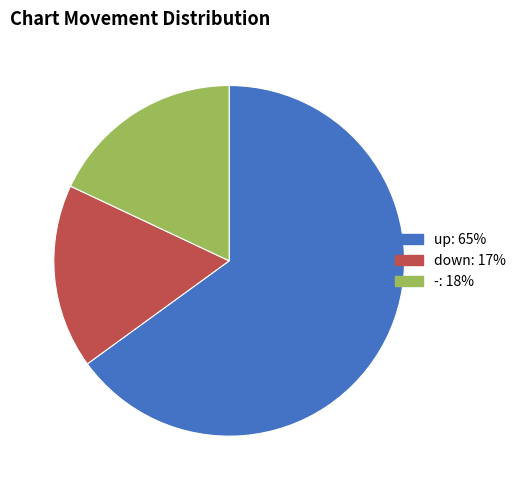

Which category has the smallest portion of the pie?

down